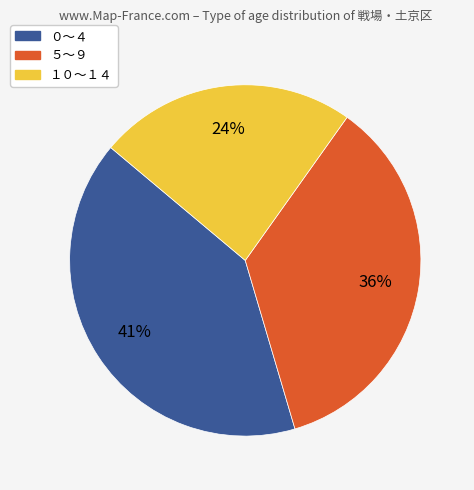

How many slices are in this pie chart?

3